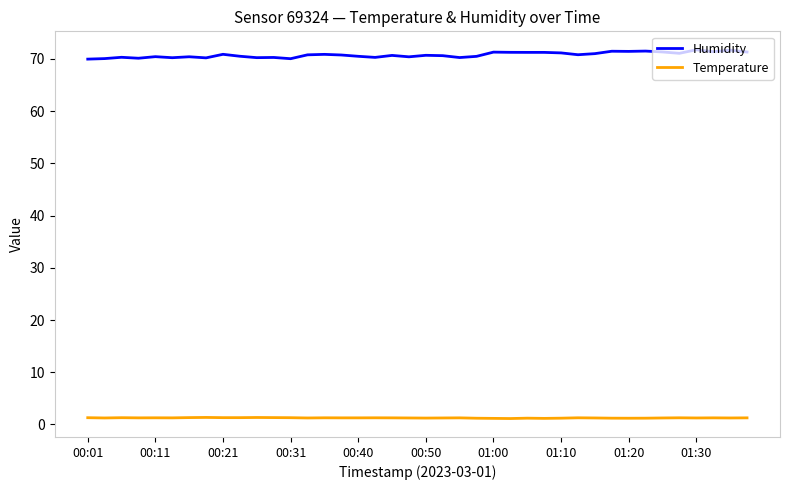

Is this an area chart (filled region under the line)?

No